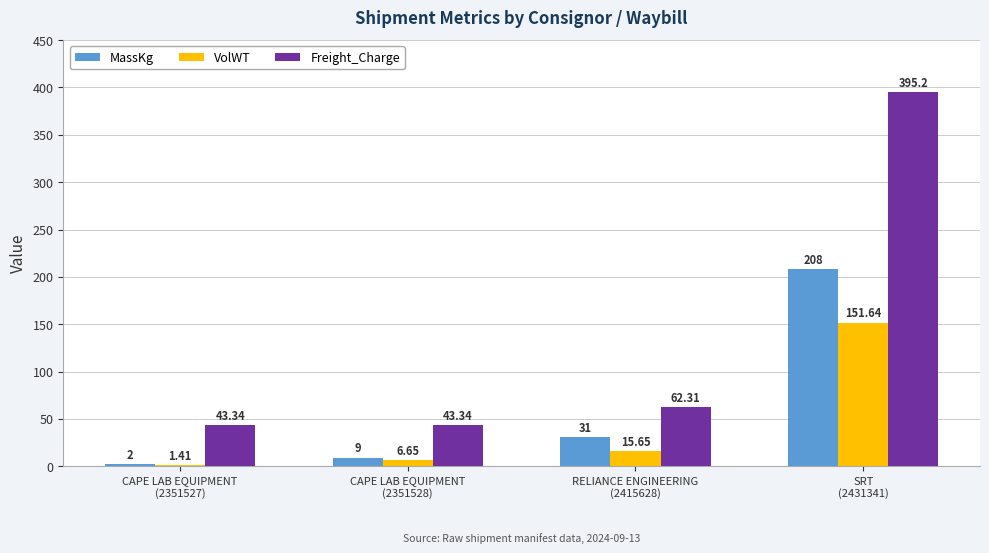

List the series in order of their overall mean, highest first.

Freight_Charge, MassKg, VolWT